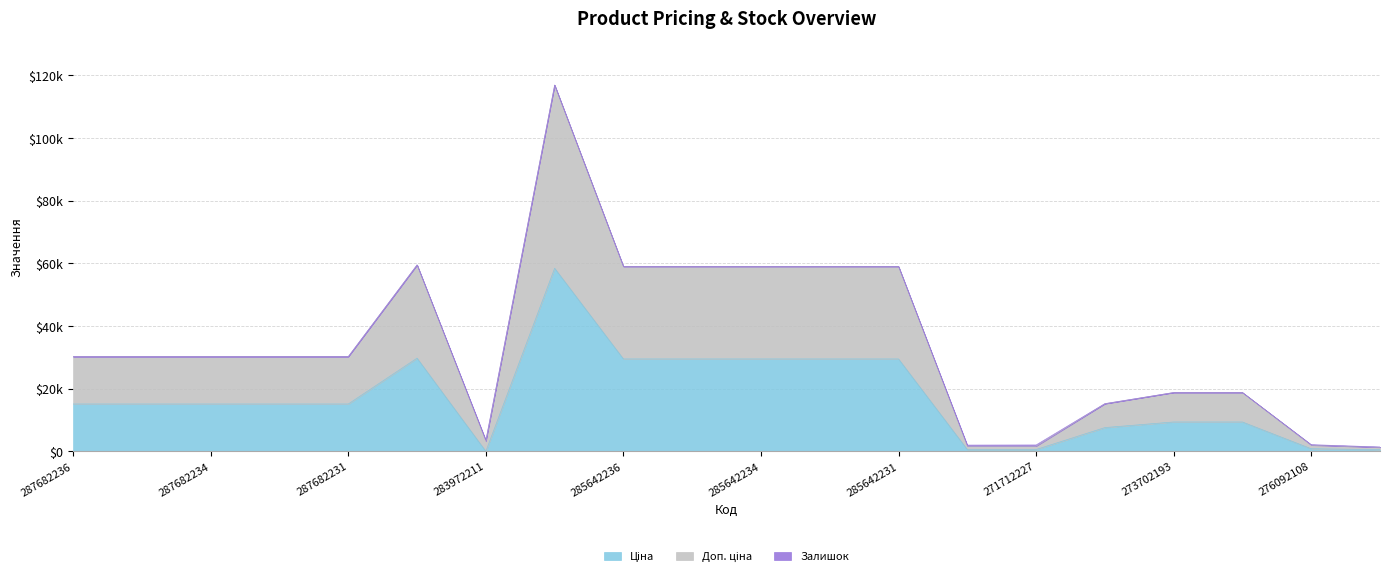

What position from the right is 285642235?

11